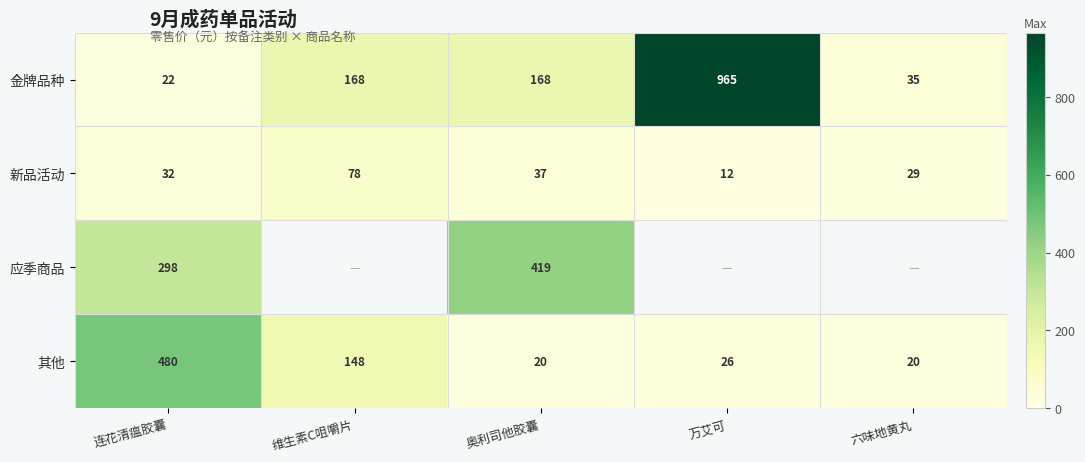

Which category has the lowest value in the 新品活动 series?

万艾可